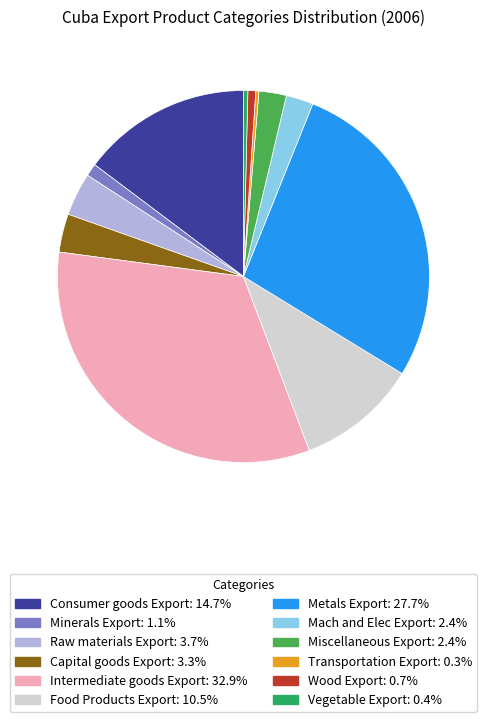

Does any single category account for the majority?

No